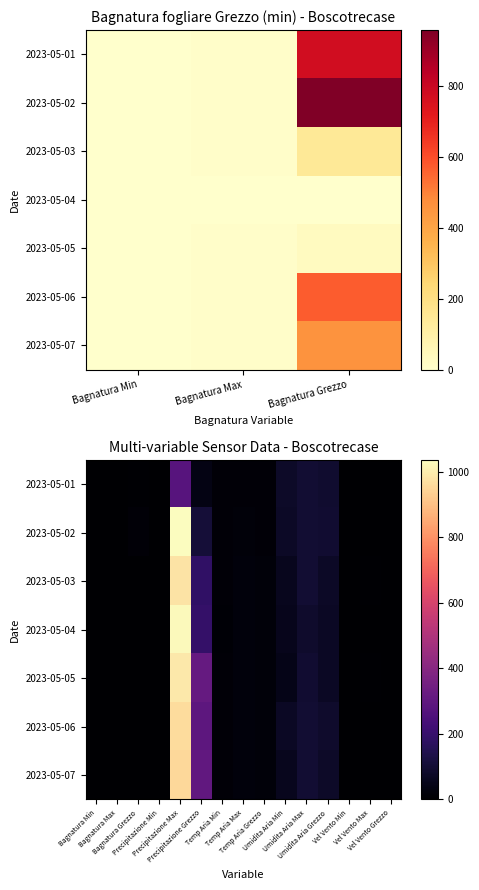

At which category does the chart reach its minimum across all series?

Bagnatura Min